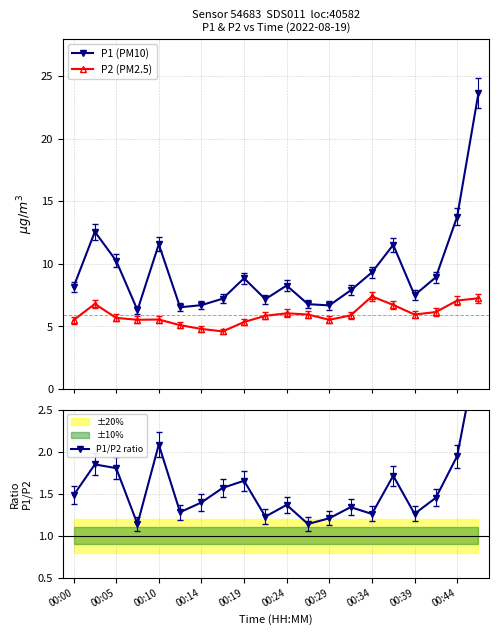

At which category is the sum across all series the highest?

19